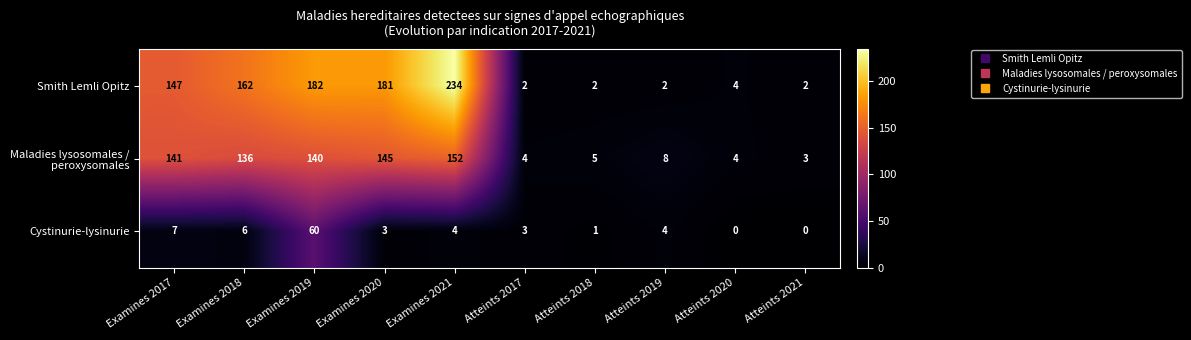

Which series has the largest total across all categories?

Smith Lemli Opitz